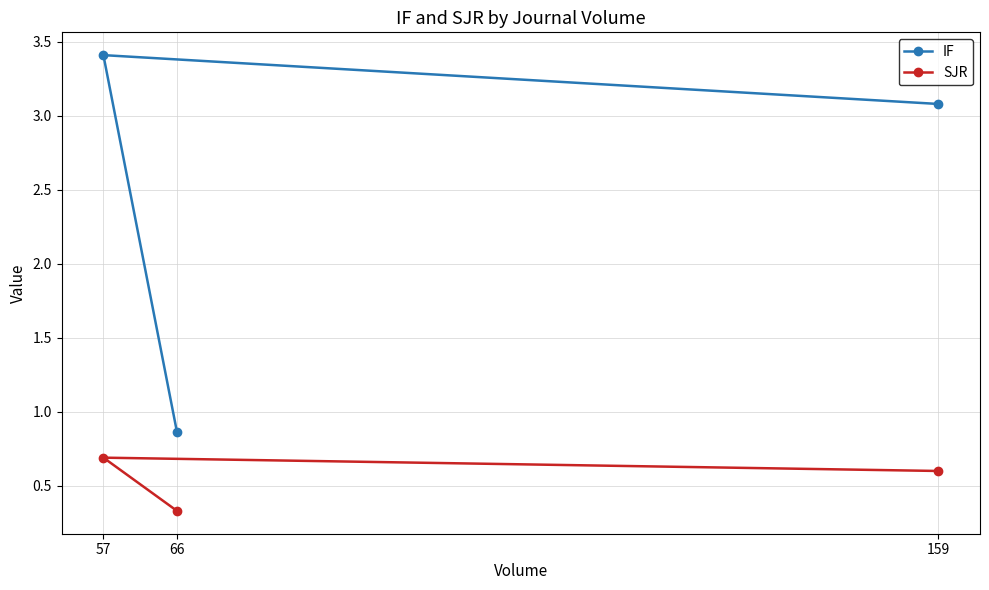

What is the difference between the second highest and minimum values in the IF series?

2.2